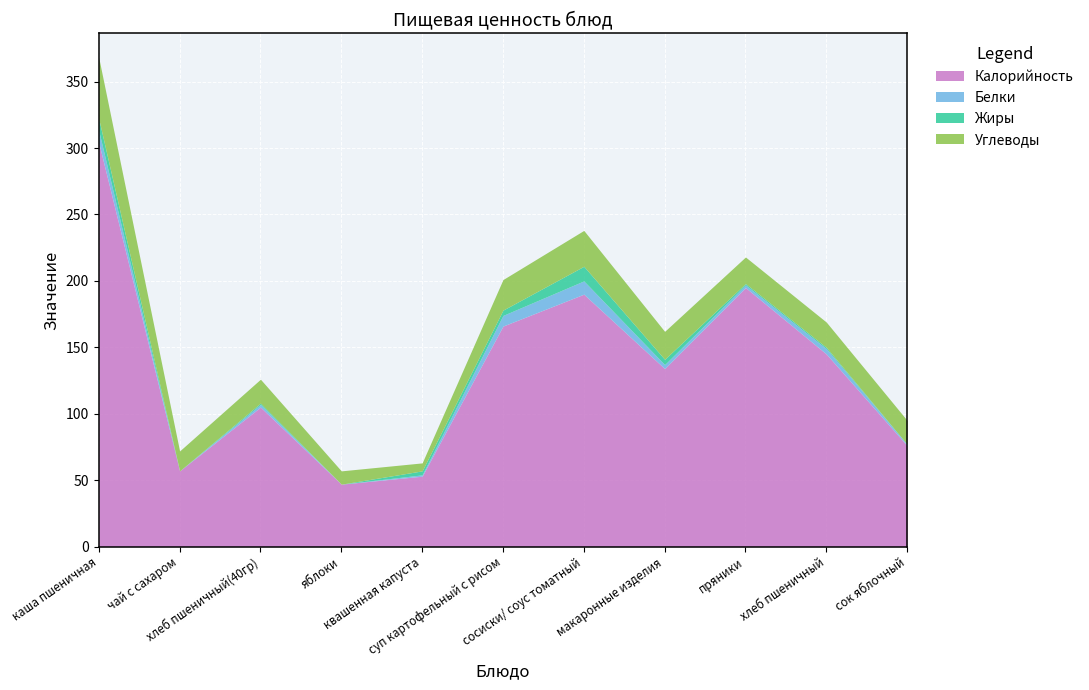

The value of Калорийность at квашенная капуста is 24. True or false?

False